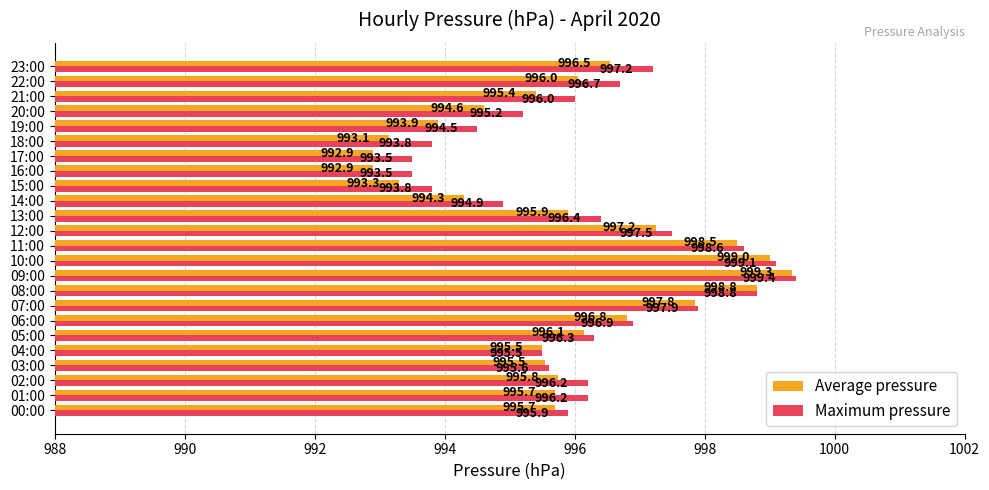

At which label does Maximum pressure reach its peak?

09:00